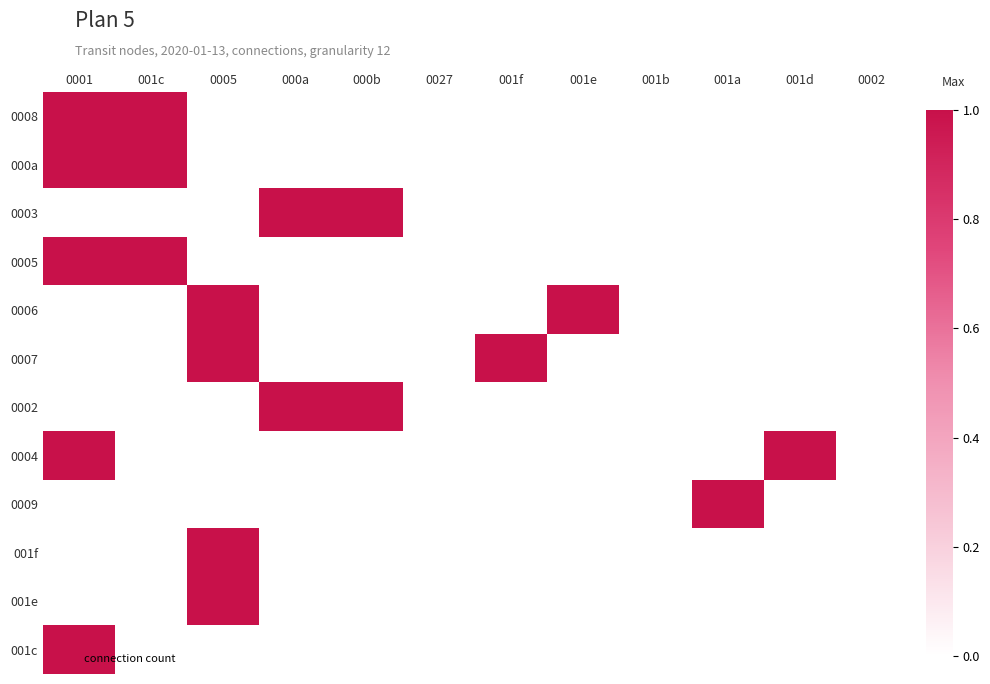

At how many categories does at least one series exceed 0?

9